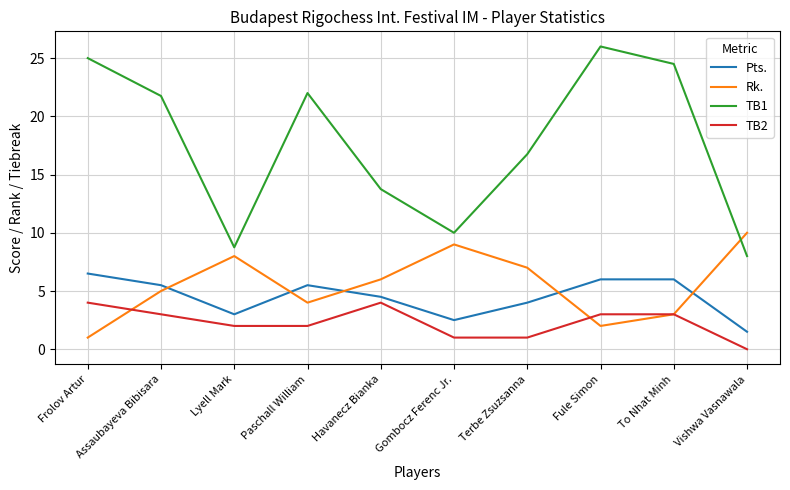

Rank the series by their maximum value, from highest to lowest.

TB1, Rk., Pts., TB2